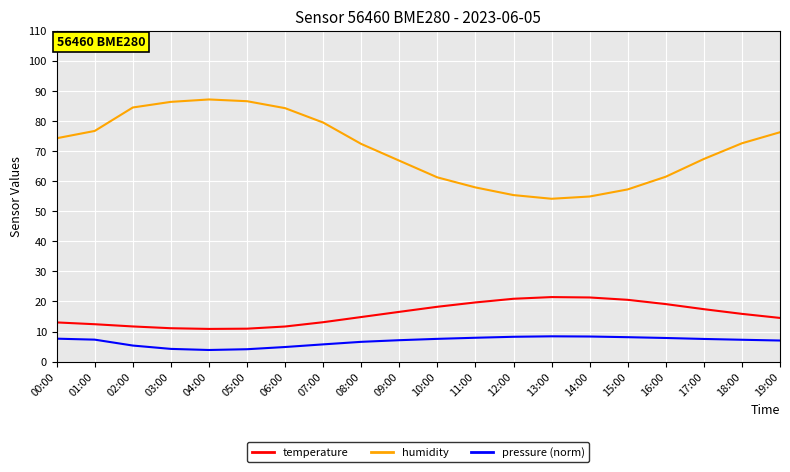

True or false: humidity has a value of 55.3 at 12:00.

True